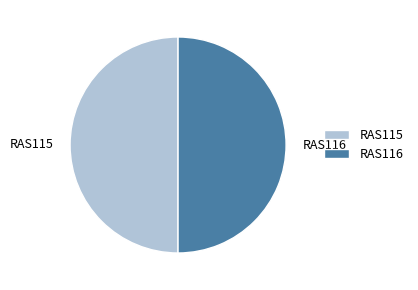

What is the ratio of the value at RAS116 to the value at RAS115?

1.0